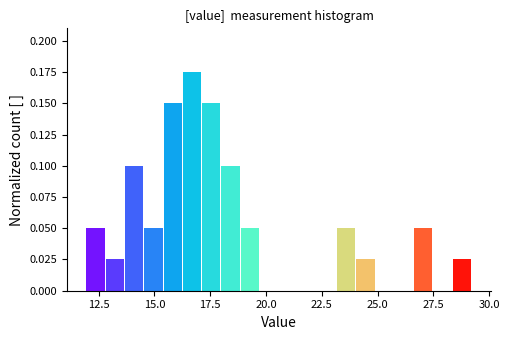

Read against the x-axis, roughly where is the centre of the tallest bar?

16.5